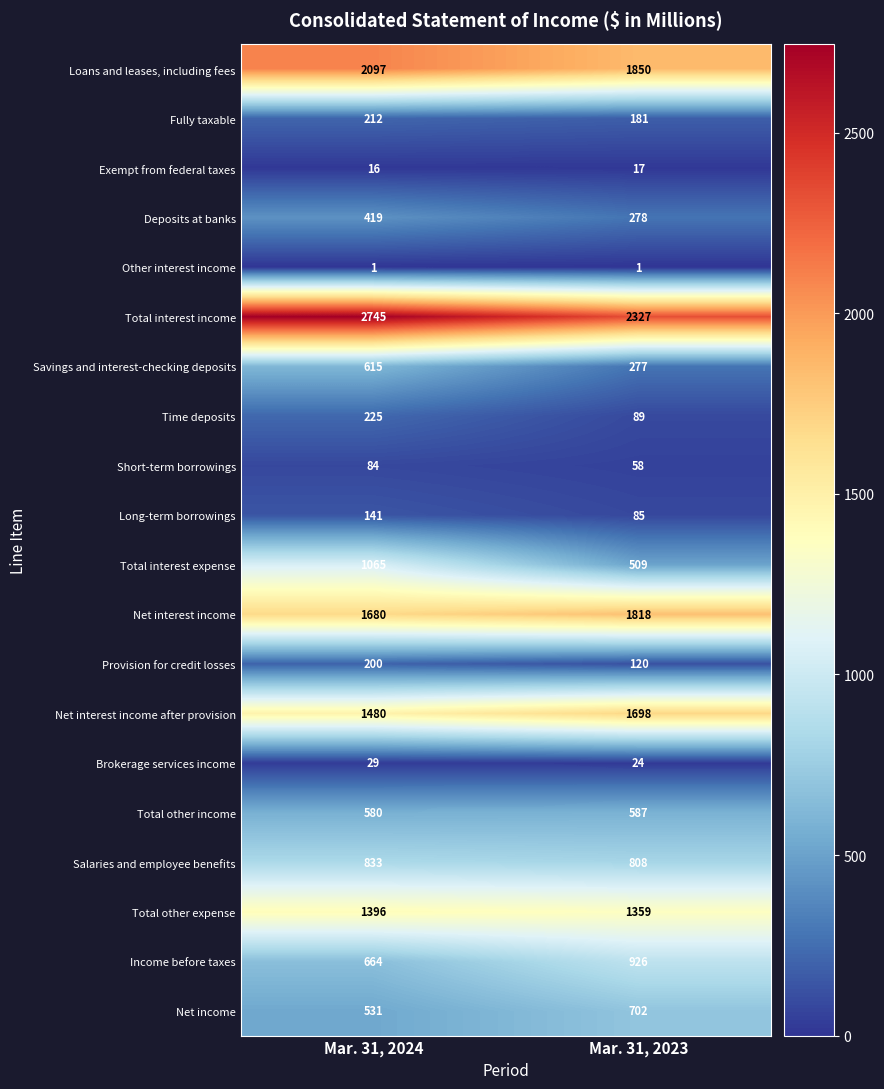

What is the minimum value shown in the chart?

1